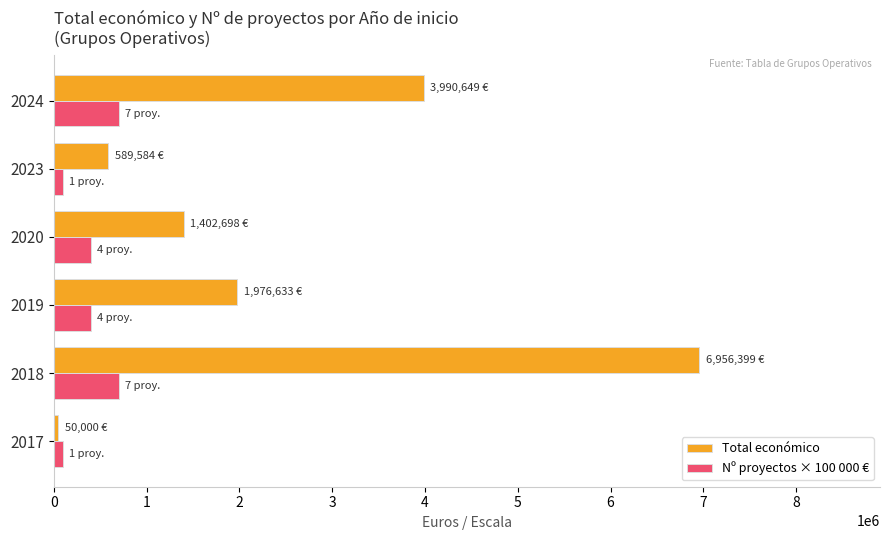

Rank the series by their maximum value, from highest to lowest.

Total económico, Nº proyectos × 100 000 €